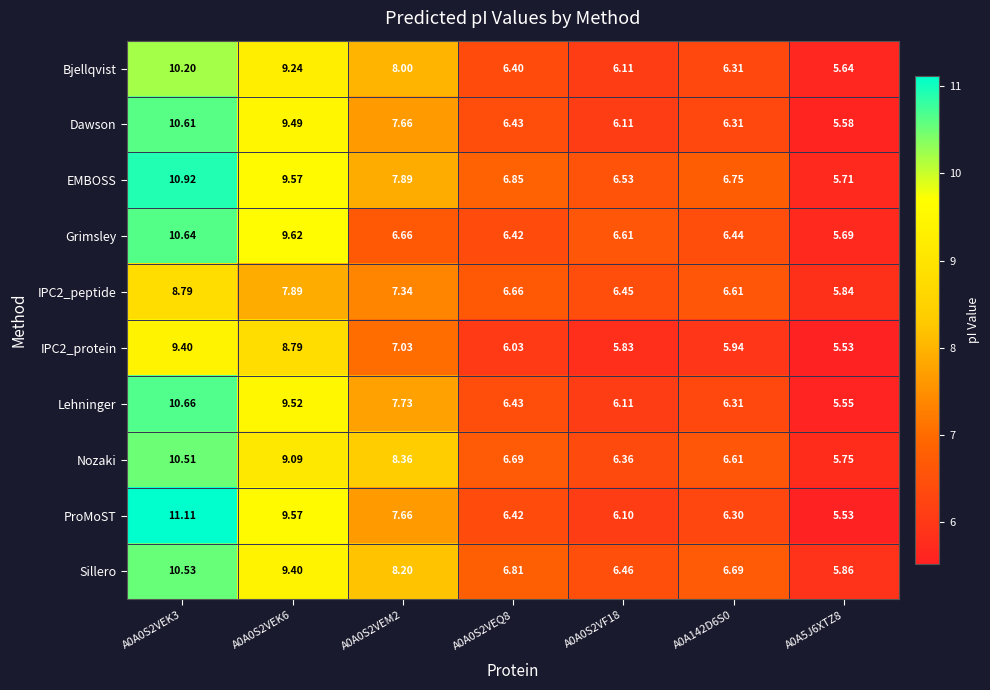

Is the value of EMBOSS at A0A142D6S0 greater than the value of Dawson at A0A142D6S0?

Yes